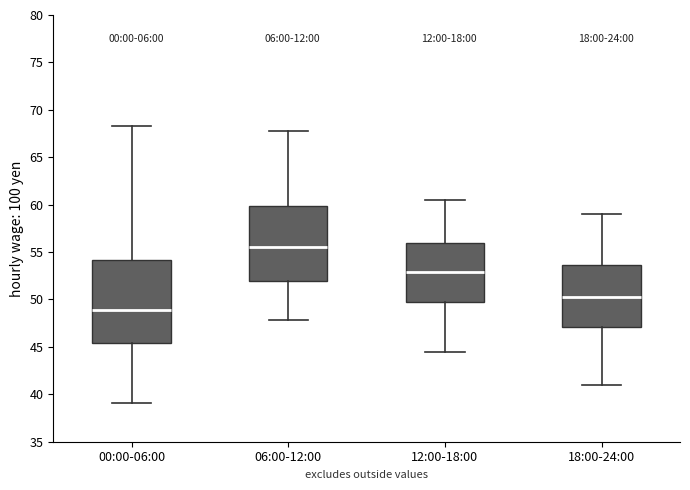

Comparing the boxes themselves (not the whiskers), which one is the tallest?

00:00-06:00